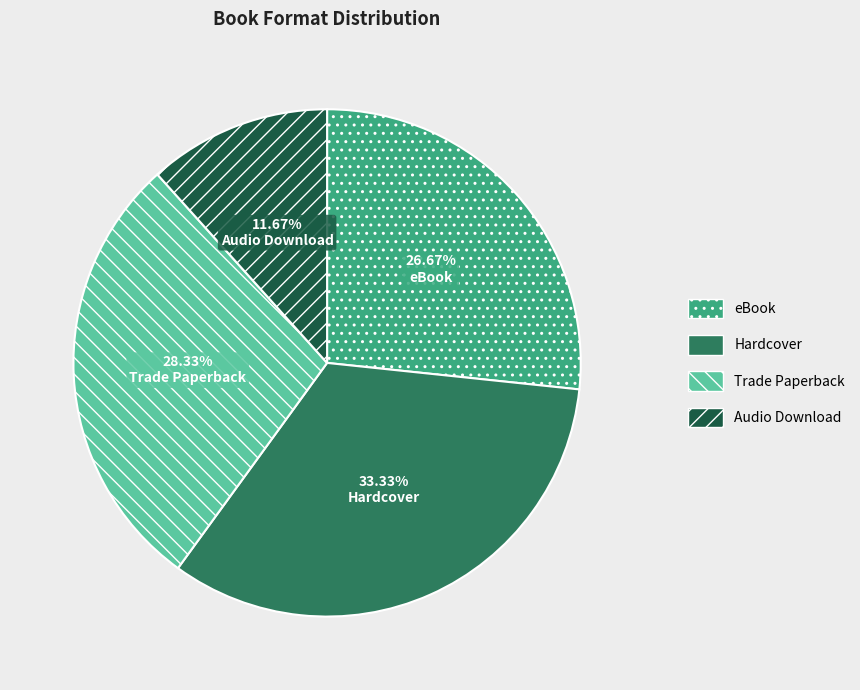

Is it true that eBook is 27% of the pie?

True